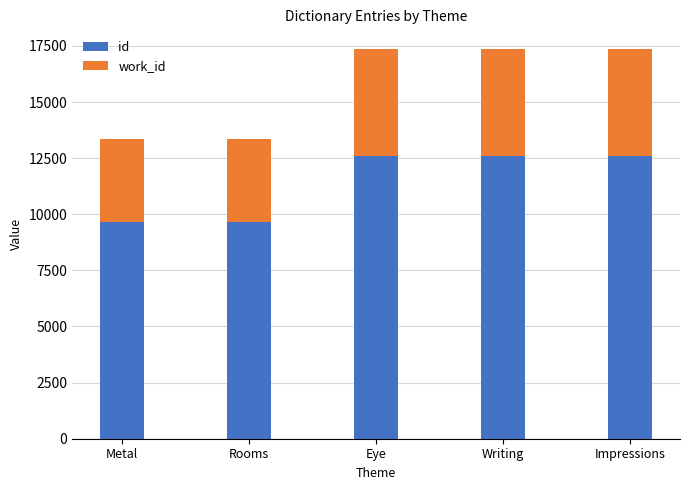

True or false: id has a value of 12601 at Eye.

True